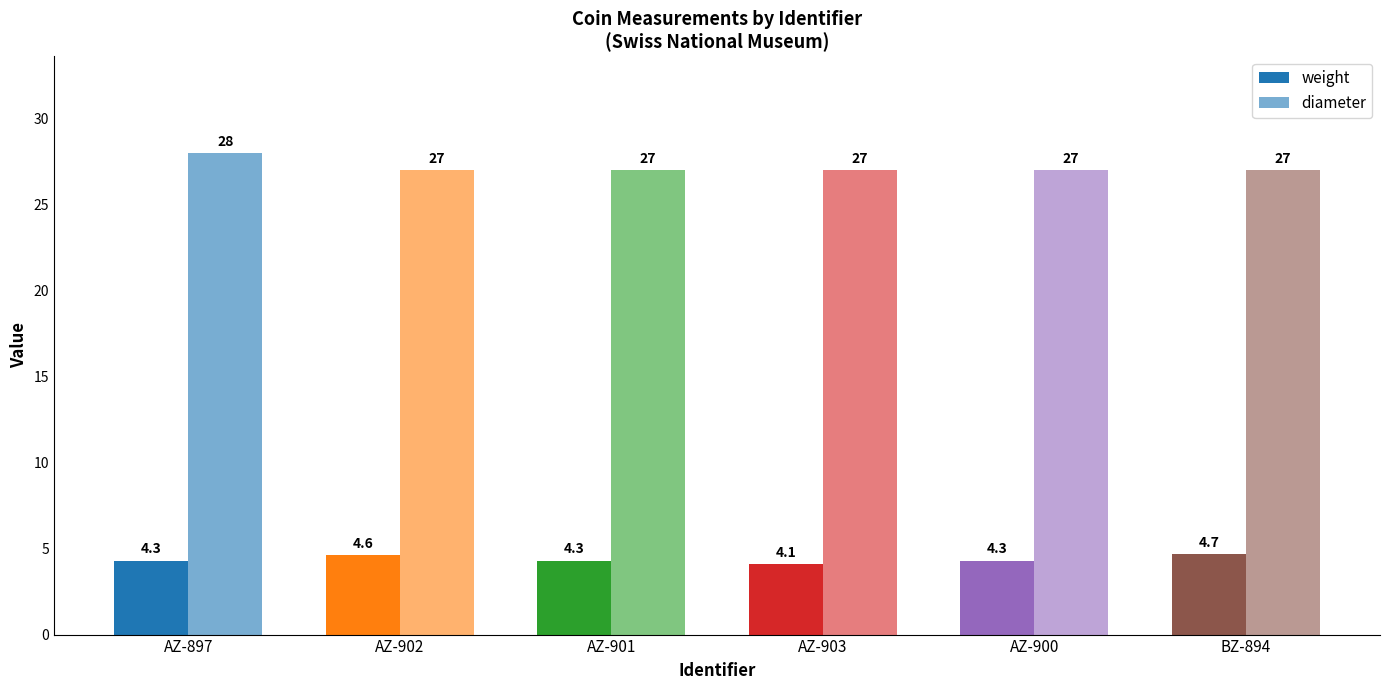

How many data points does each series have?

6